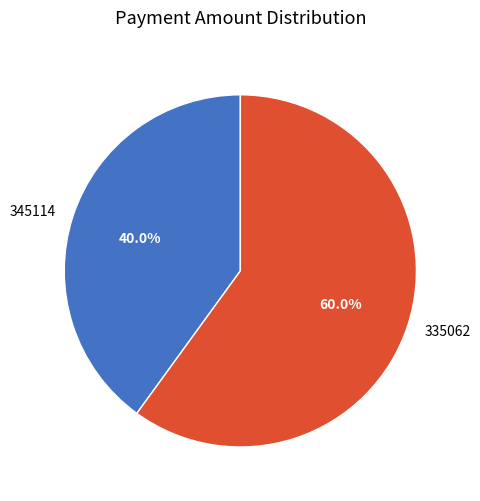

To the nearest percent, what is the difference between the largest and smallest slice percentages?

20%